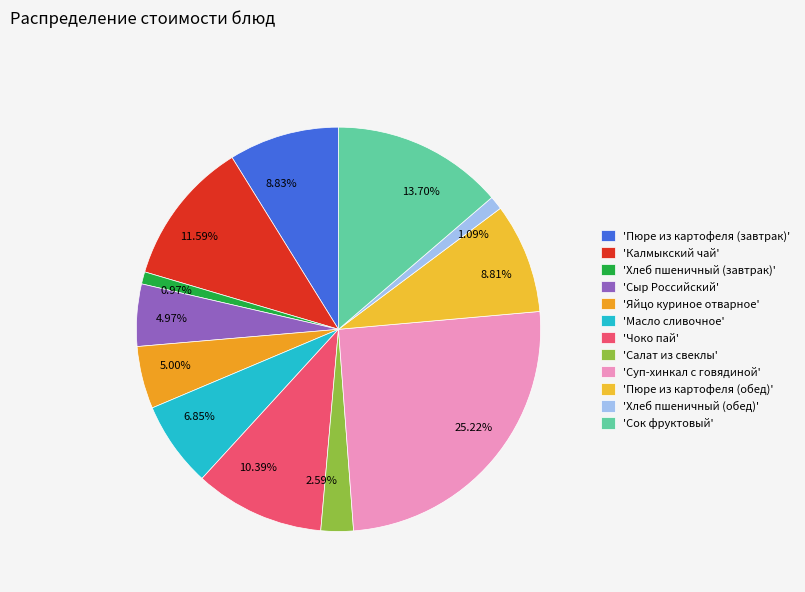

Which has a higher value, 4.97% or 6.85%?

6.85%